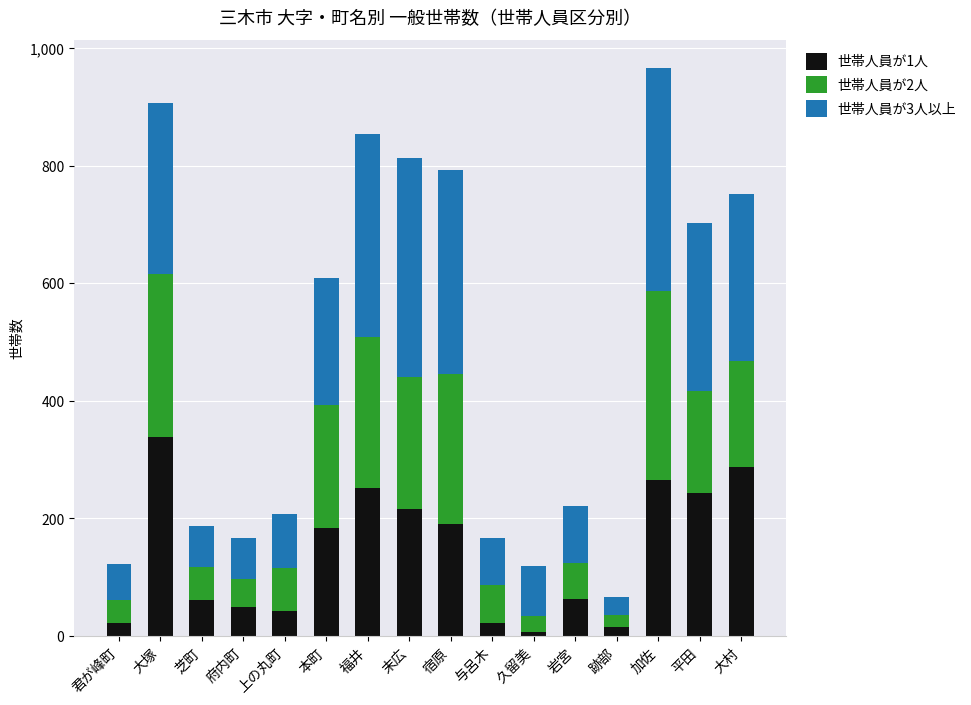

Is it true that 世帯人員が1人 equals 87 at 本町?

False